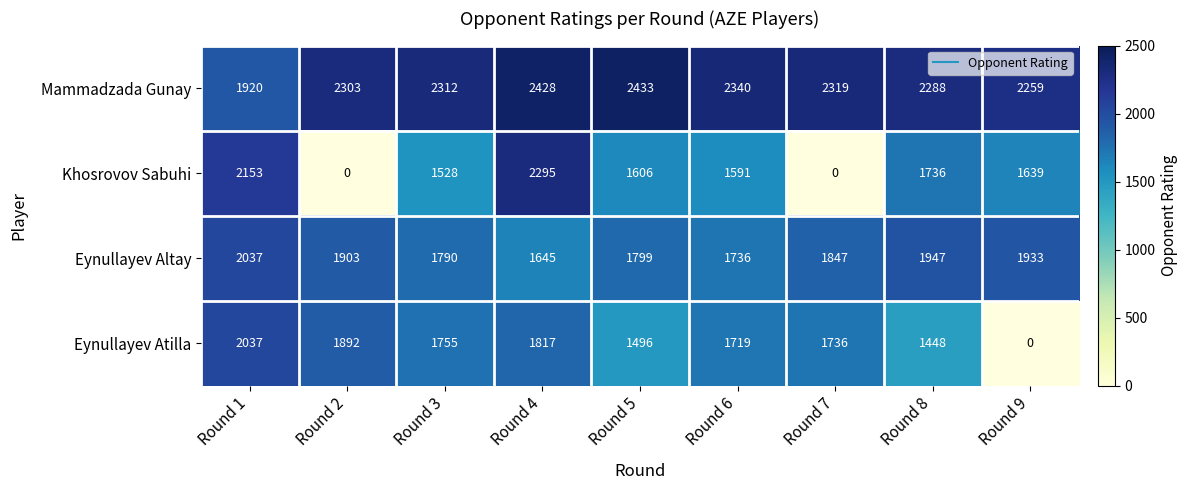

Which label corresponds to the largest value in the chart?

Round 5